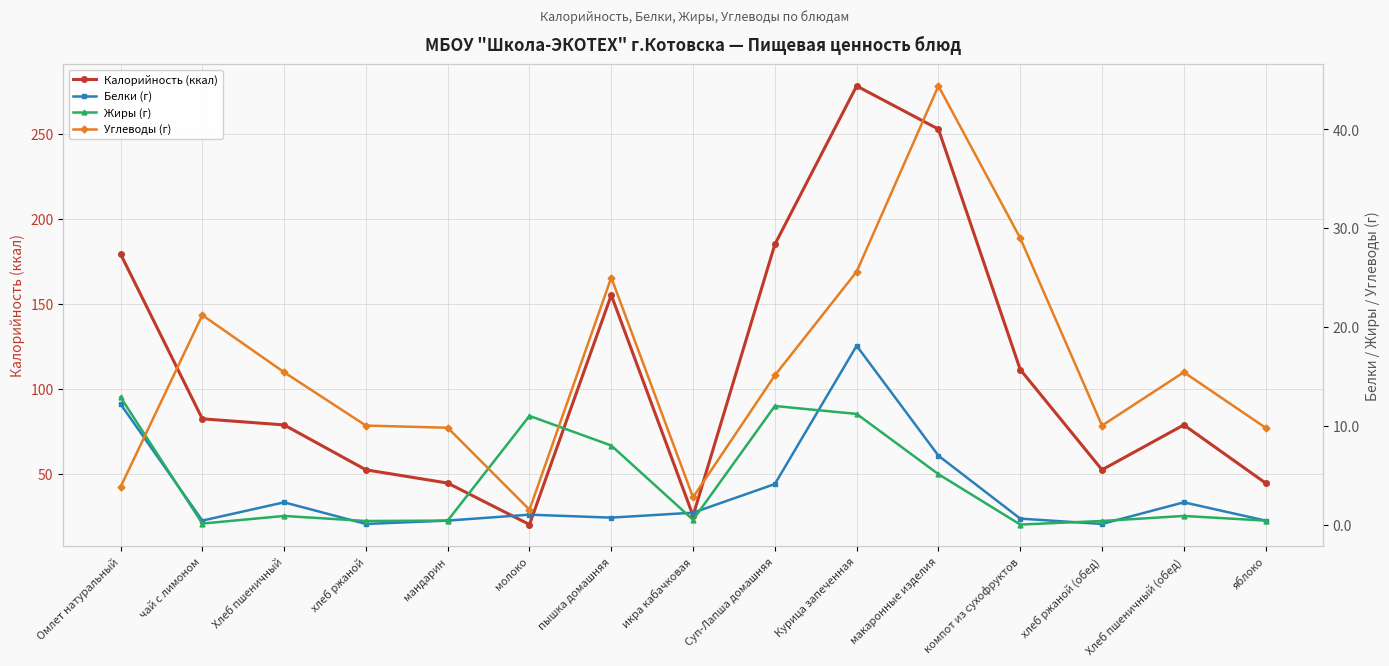

Which series changed the most between чай с лимоном and пышка домашняя?

Калорийность (ккал)